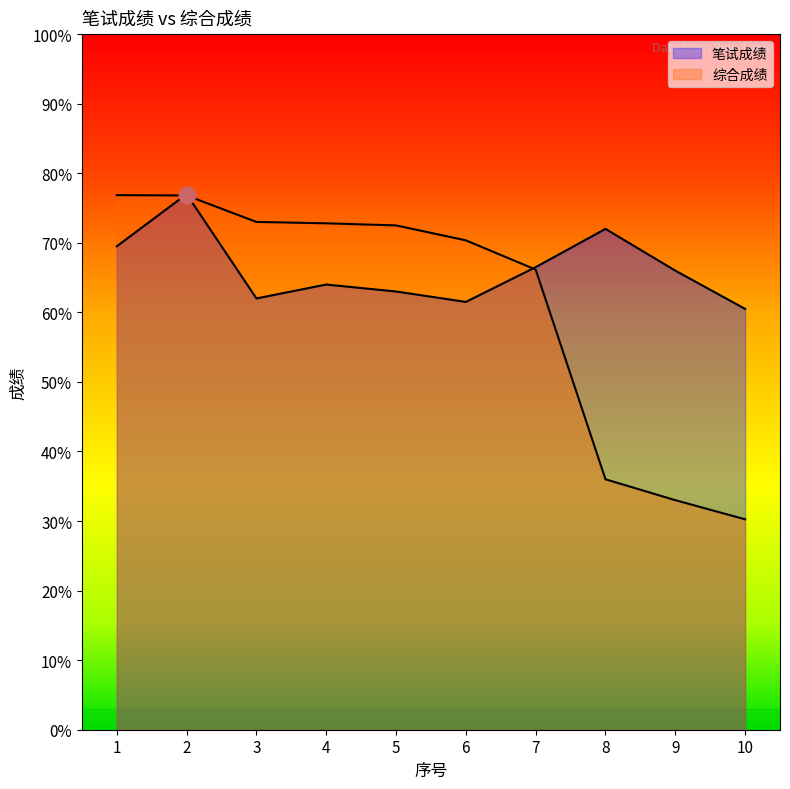

At which label is 笔试成绩 closest to 68?

1